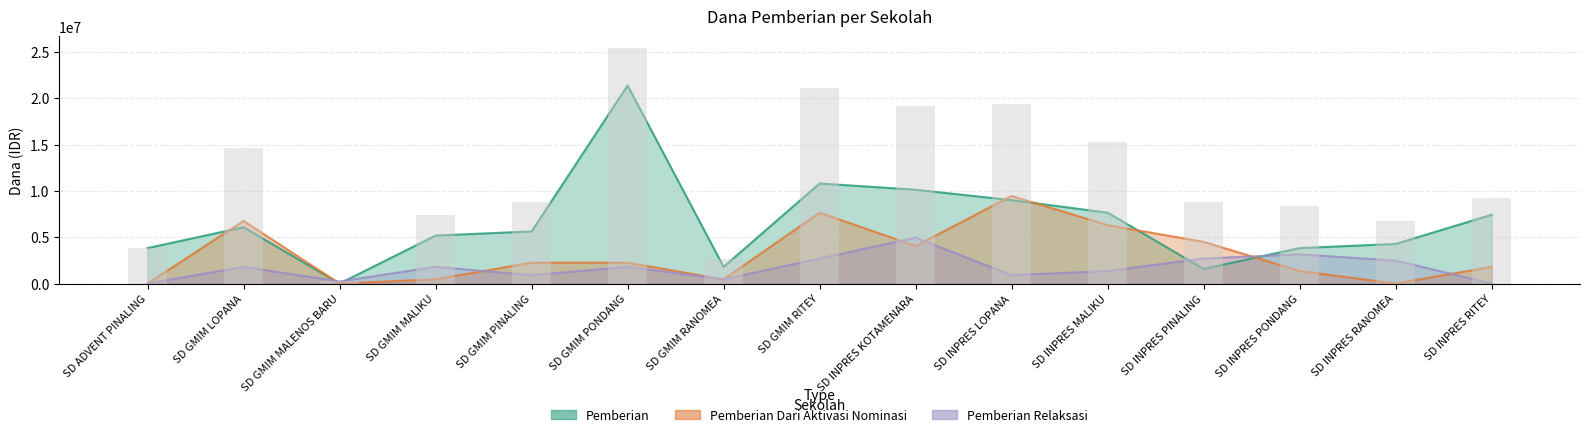

Does the chart contain any negative values?

No